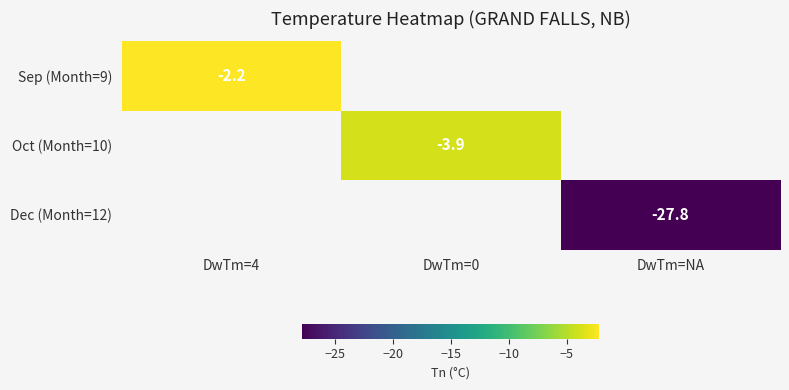

Is it true that Dec (Month=12) equals -47.0 at DwTm=NA?

False